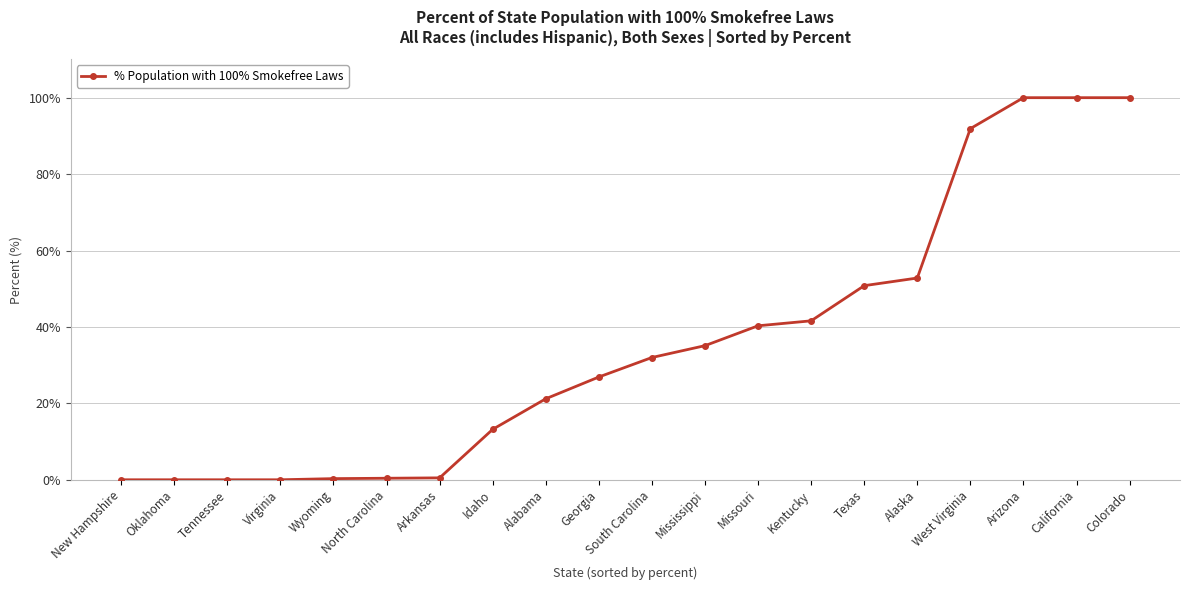

What is the label of the 5th point from the right?

Alaska